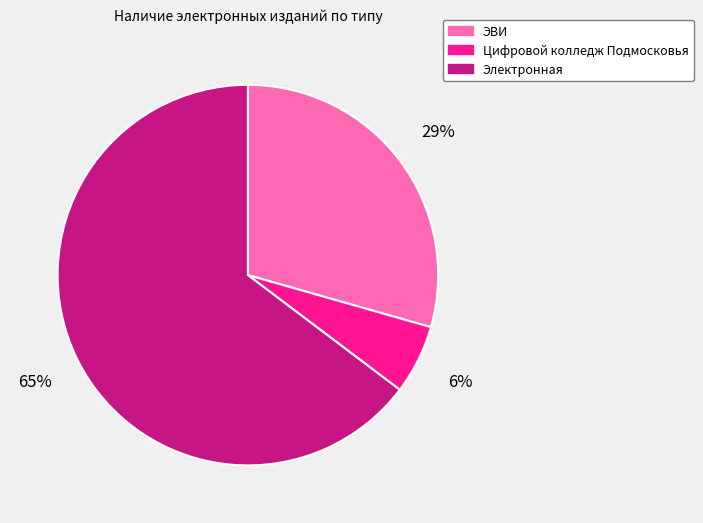

Approximately how many times larger is the value at Электронная compared to ЭВИ?

2.2